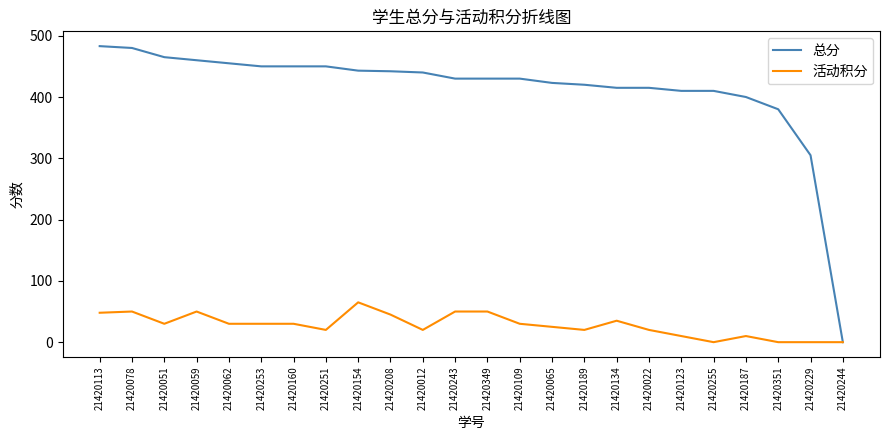

What is the maximum value for 活动积分?

65